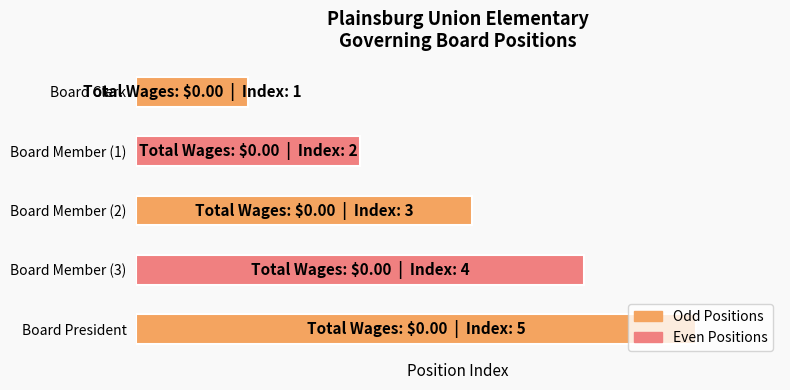

Rank the categories by value from lowest to highest.

Board Clerk, Board Member (1), Board Member (2), Board Member (3), Board President